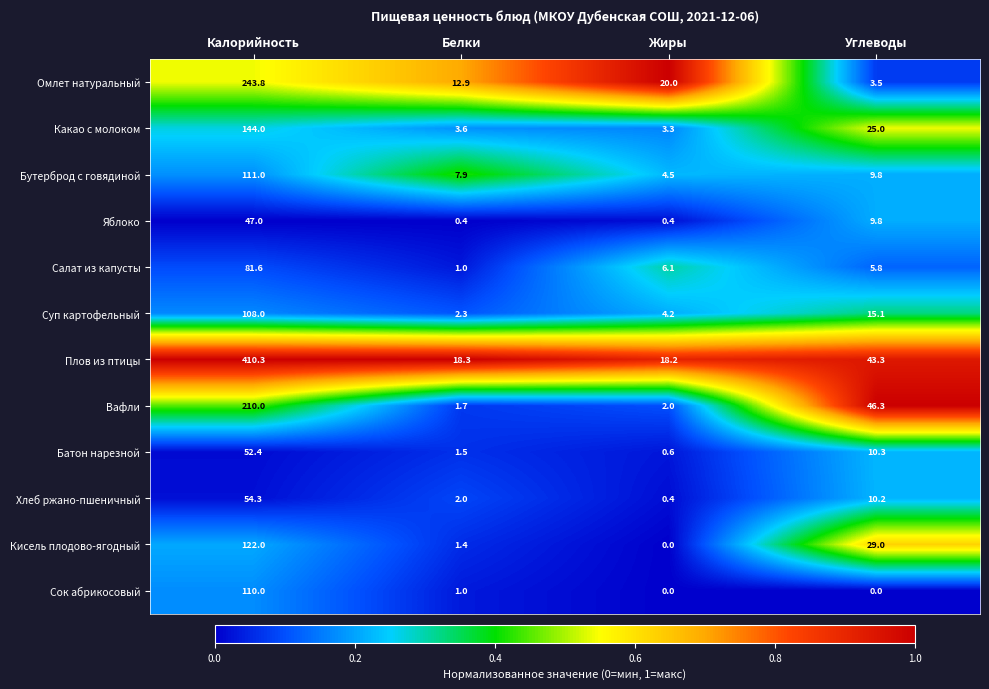

What is the difference between the maximum and minimum values in the Бутерброд с говядиной series?

106.5